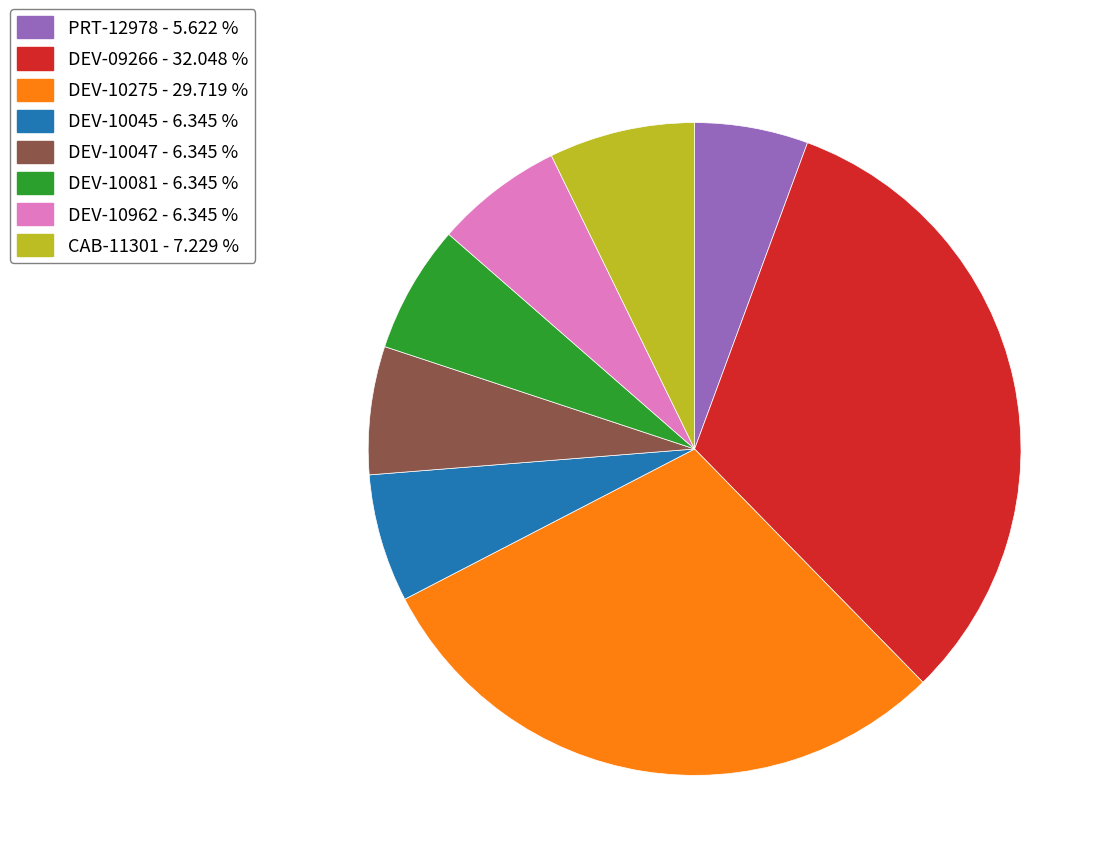

Does any single category account for the majority?

No